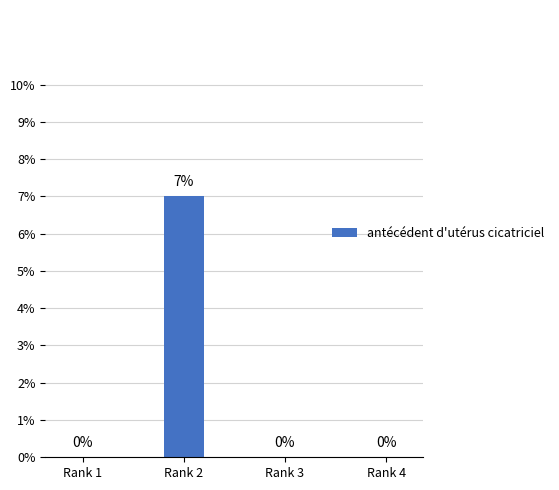

What is the difference between the maximum and second lowest values?

0.1